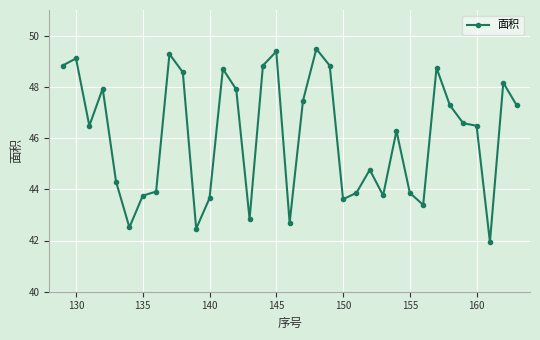

What is the sum of all values?

1612.9